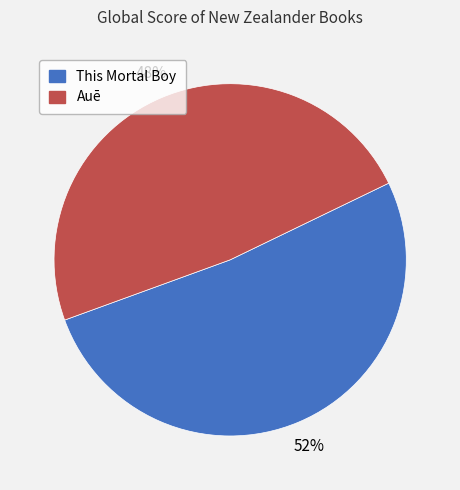

True or false: Auē accounts for 59% of the total.

False